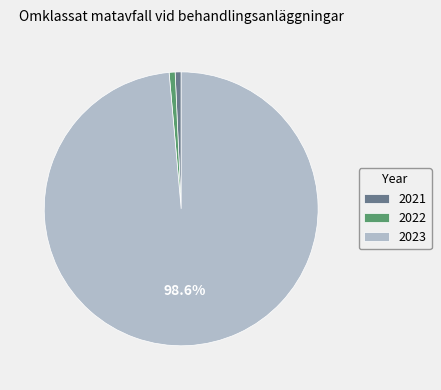

Which has a higher value, 2022 or 2023?

2023